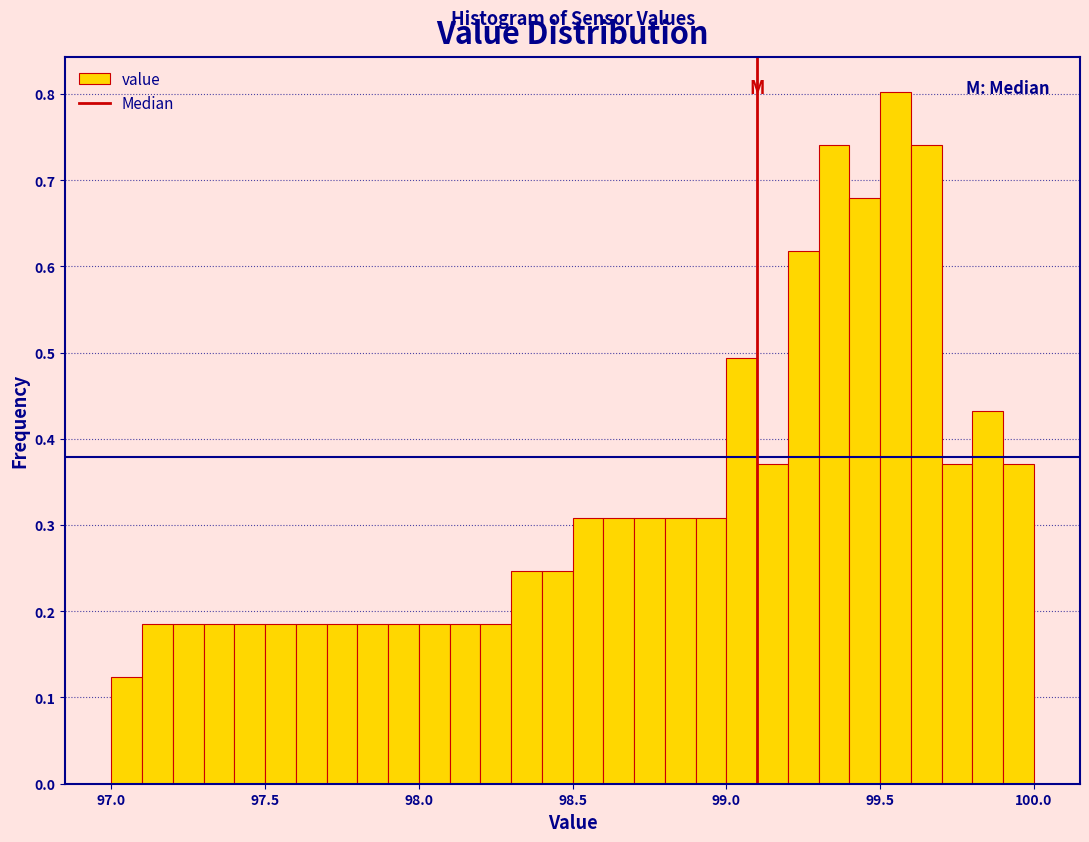

Read against the x-axis, roughly where is the centre of the tallest bar?

99.55